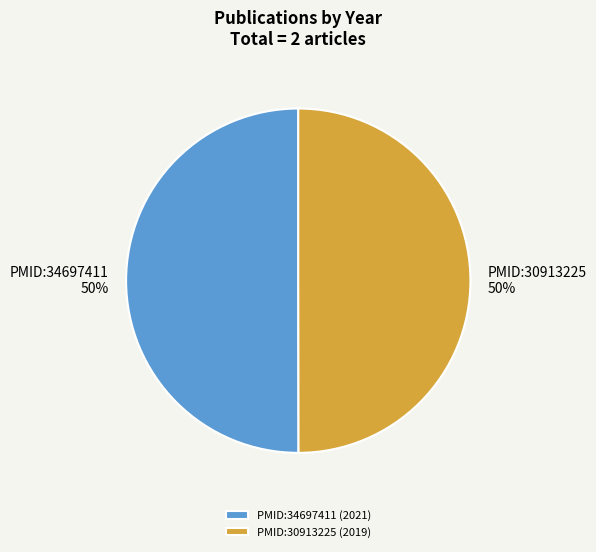

Is it true that PMID:34697411 is 37% of the pie?

False